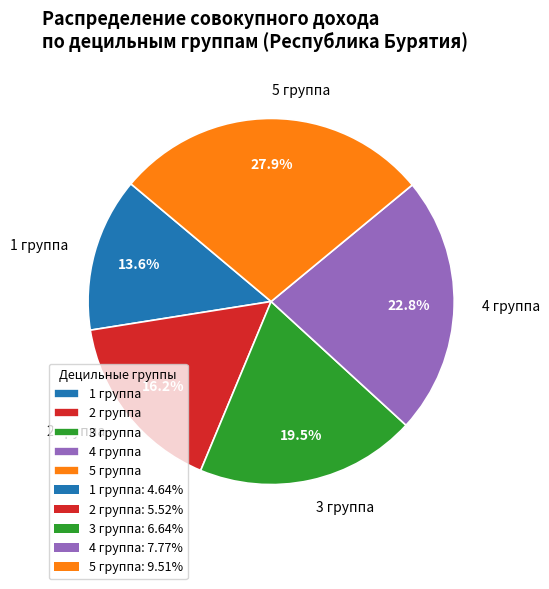

Does 5 группа account for over 50% of the chart?

No